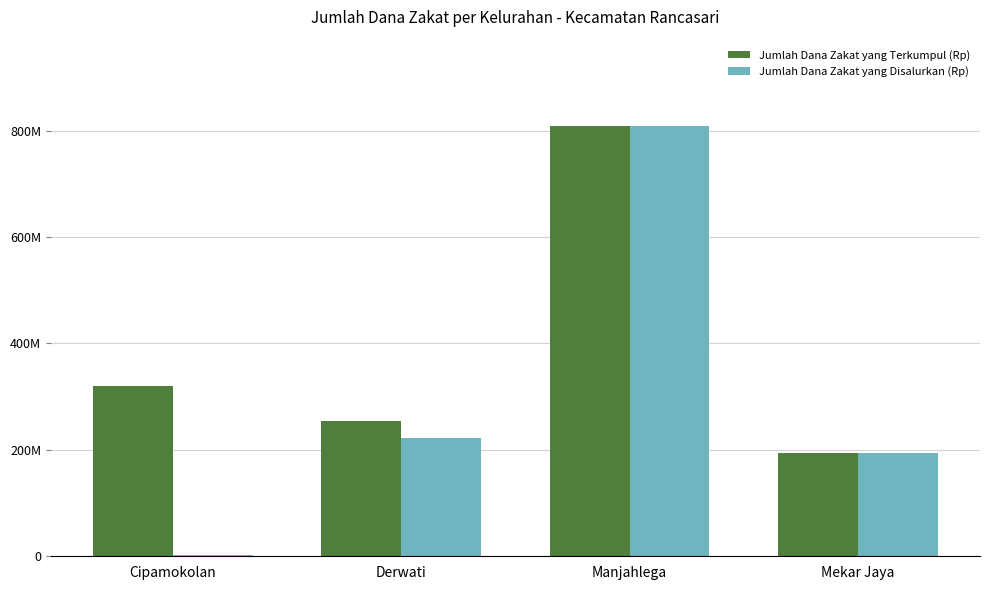

Reading left to right, transcribe all the data shown in this chart.

Jumlah Dana Zakat yang Terkumpul (Rp): 319259375	254407500	809102900	194253550
Jumlah Dana Zakat yang Disalurkan (Rp): 1472000	222150000	809102900	194253550